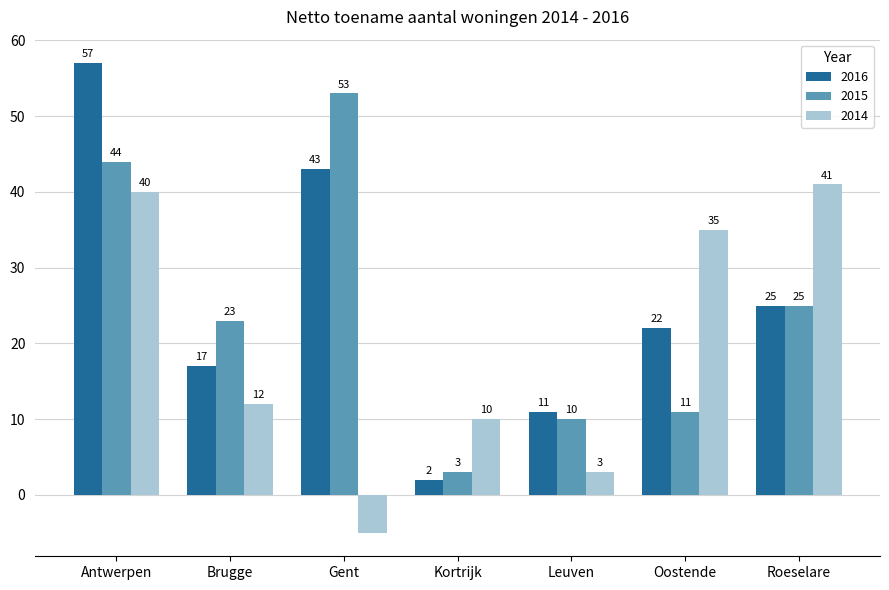

What is the sum of the 2014 values at Brugge and Roeselare?

53